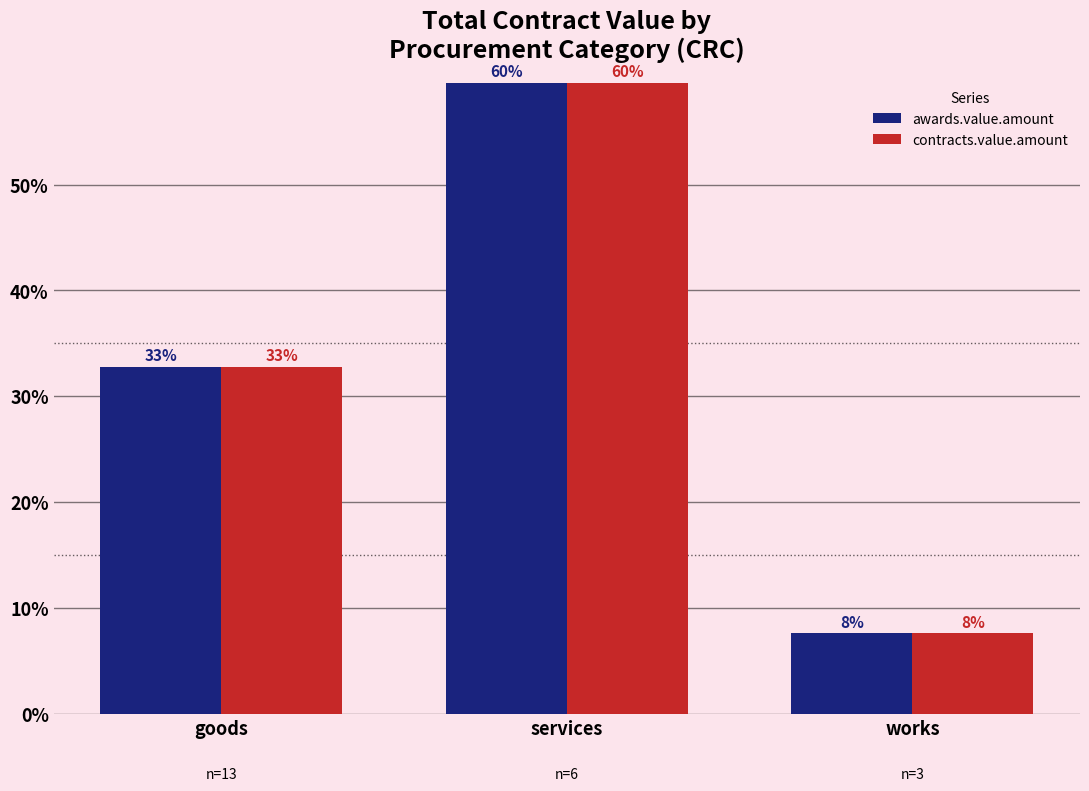

At which label is awards.value.amount closest to 33?

goods